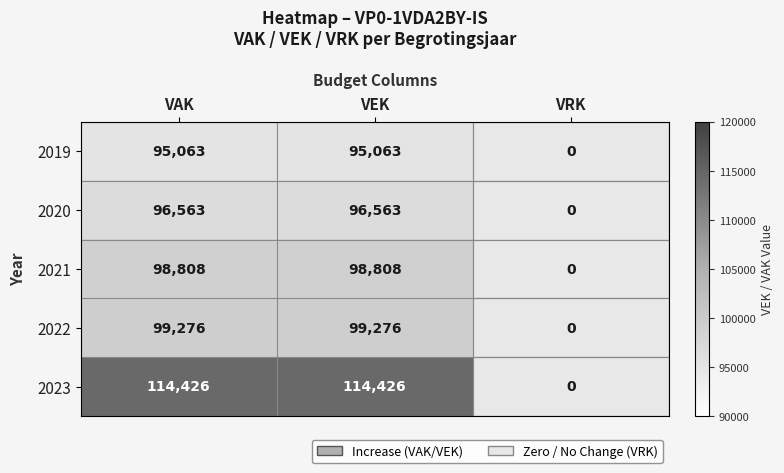

At VEK, list the series in order from largest to smallest.

2023, 2022, 2021, 2020, 2019